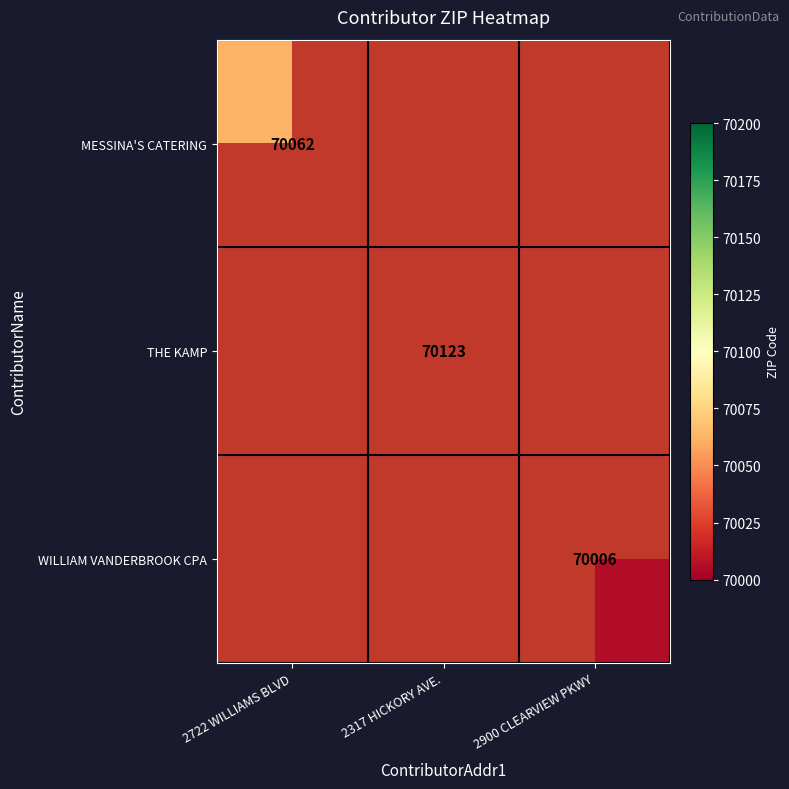

Is it true that WILLIAM VANDERBROOK CPA equals 117932 at 2900 CLEARVIEW PKWY?

False